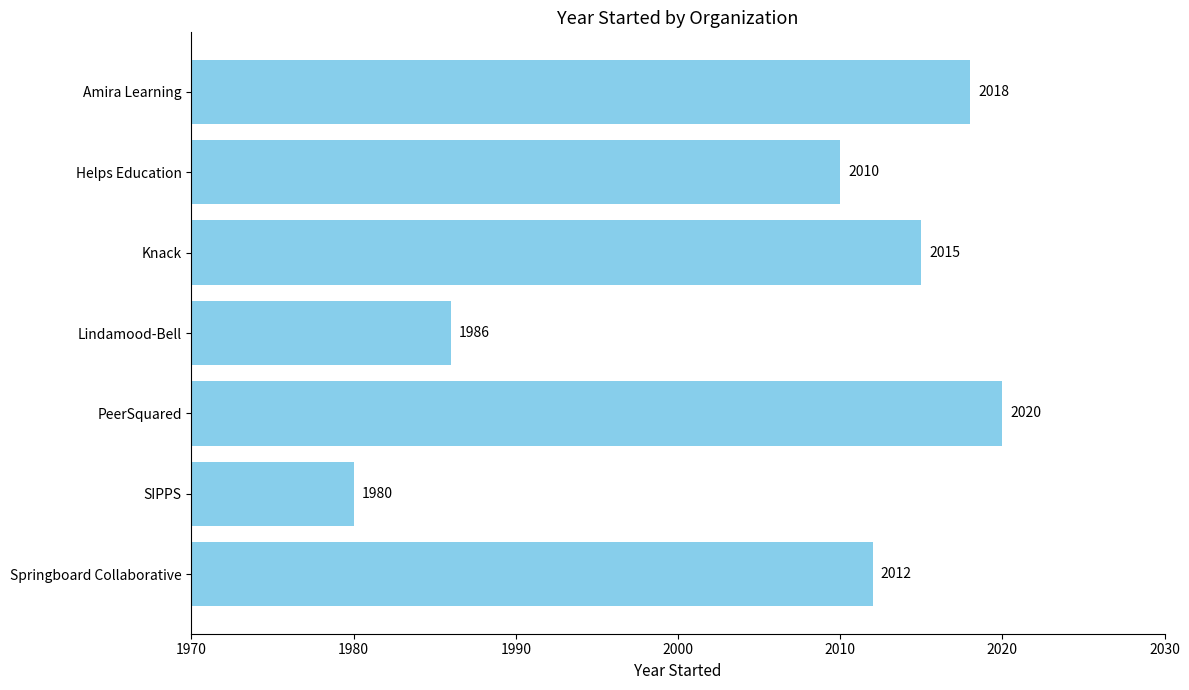

The value at SIPPS is 1980. True or false?

True